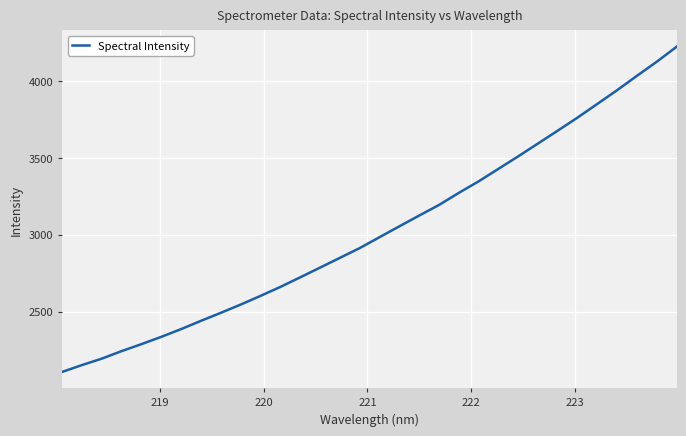

What is the difference between the maximum and minimum values?

2119.6